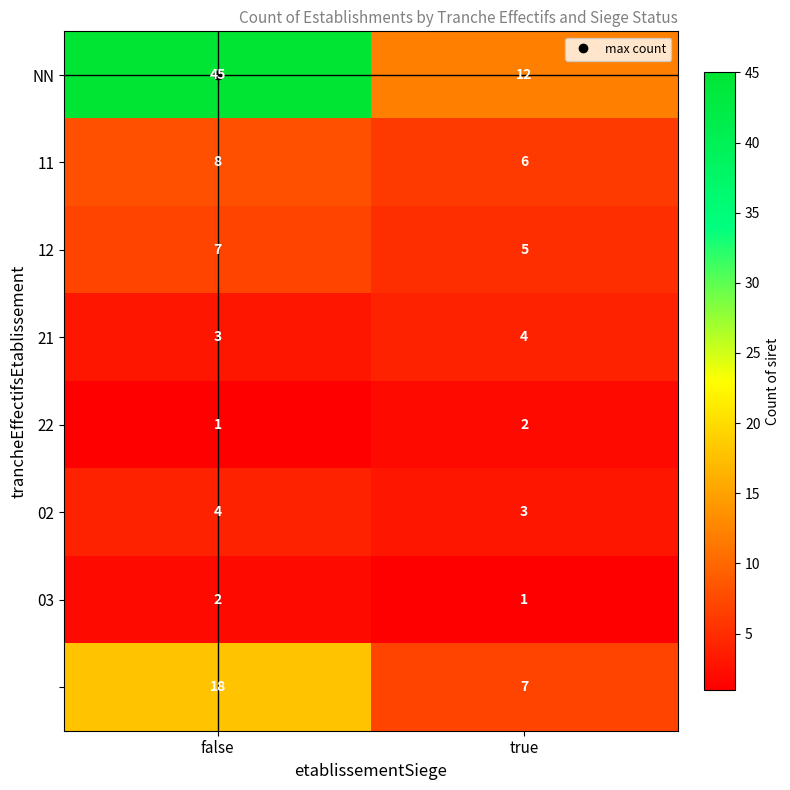

What is the total value across all series at true?

40